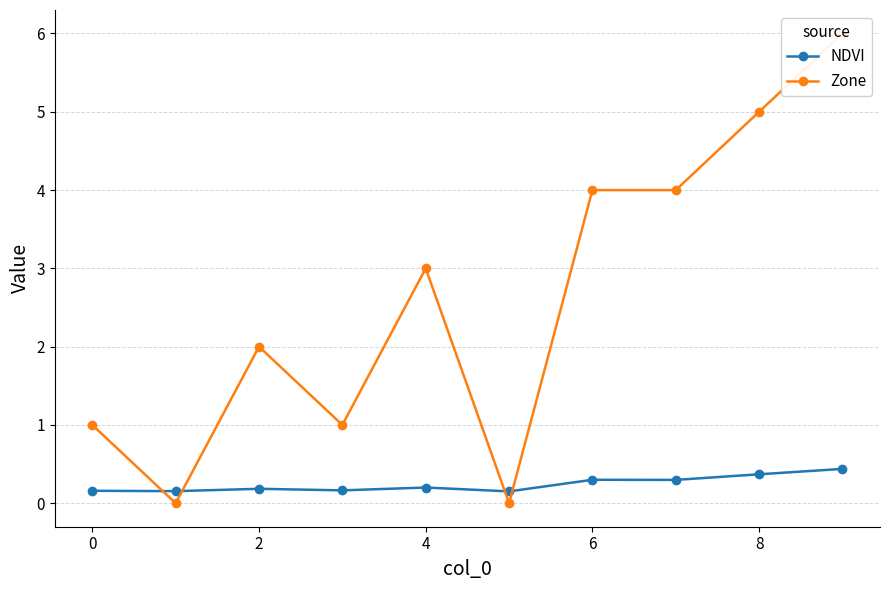

How many NDVI values are between 0 and 1?

10